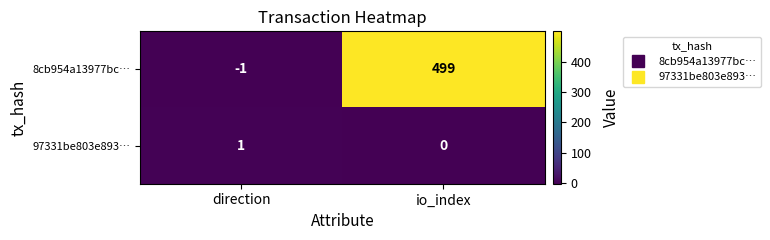

At which category does the chart reach its minimum across all series?

direction